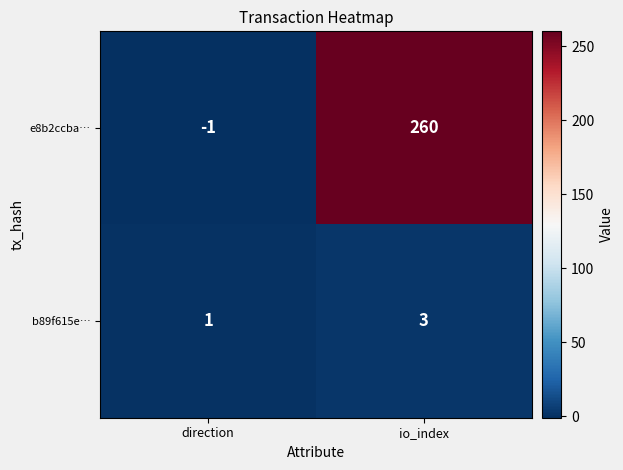

Which series has the largest total across all categories?

e8b2ccba…